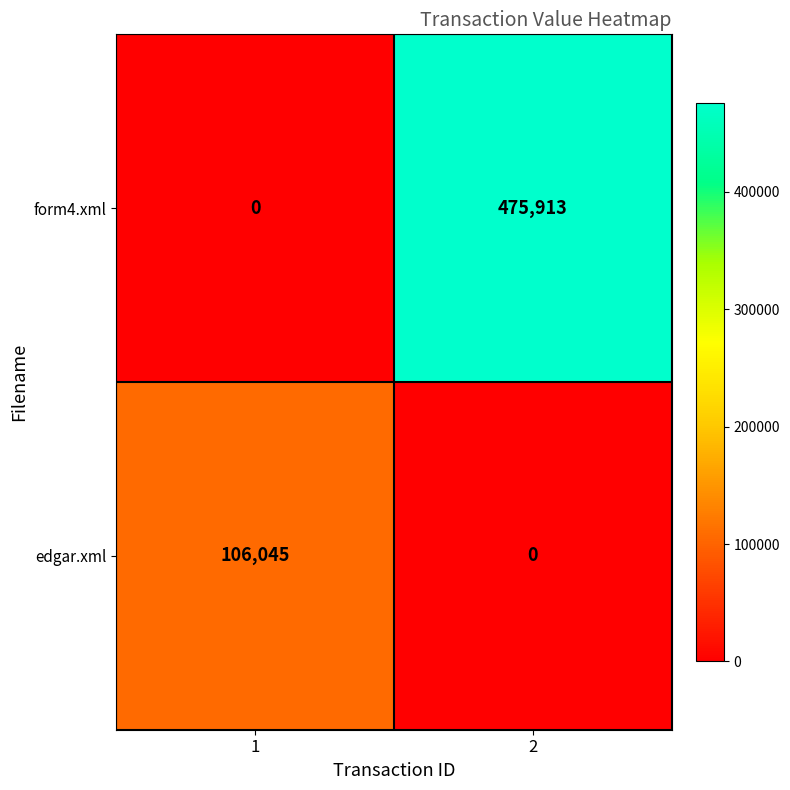

At how many categories does at least one series exceed 468991?

1